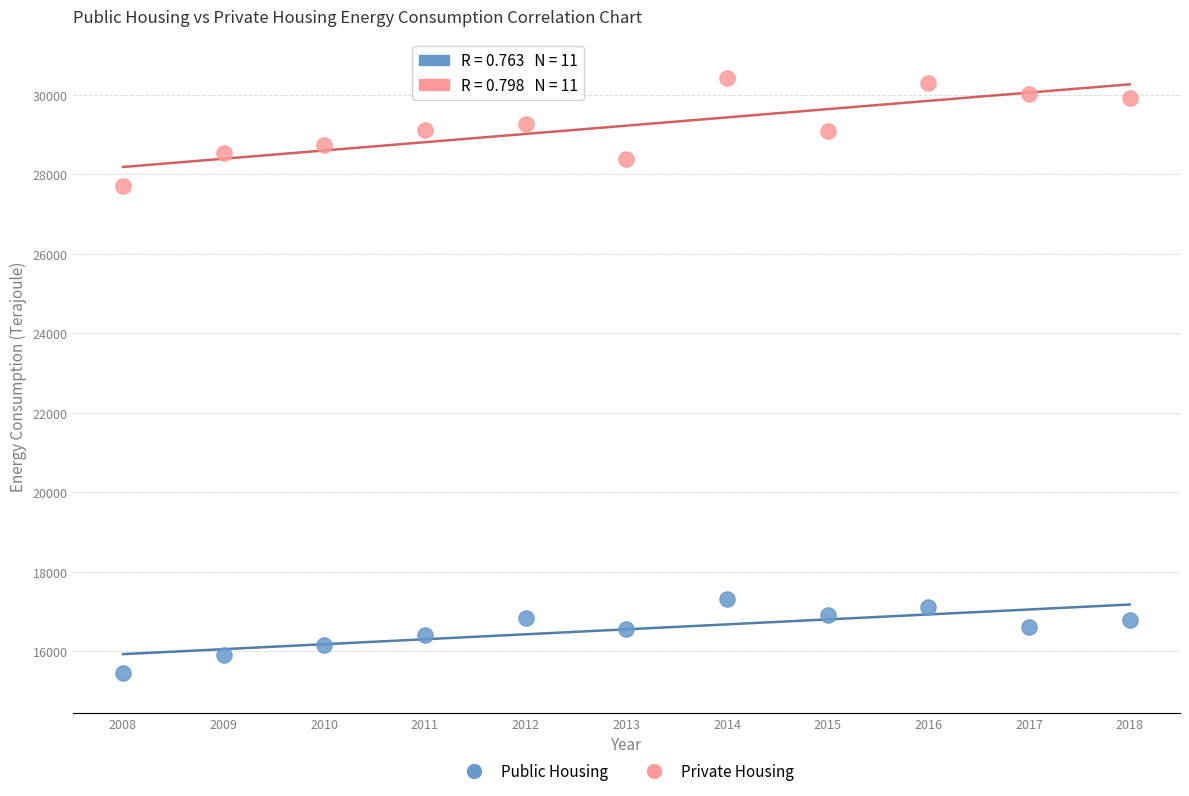

Which series contains the lowest Y value?

Public Housing